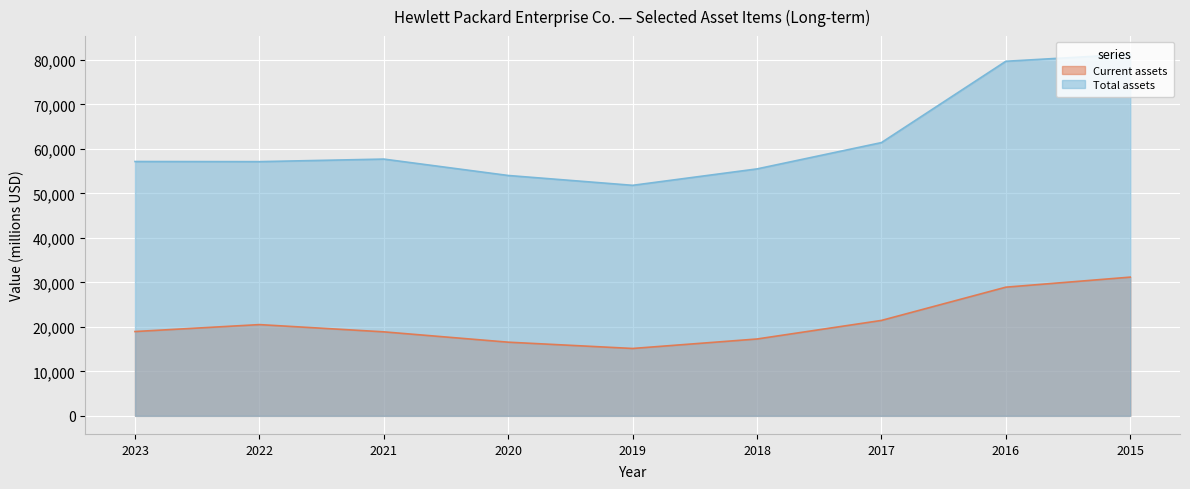

How many interior local peaks does the Current assets series have?

1